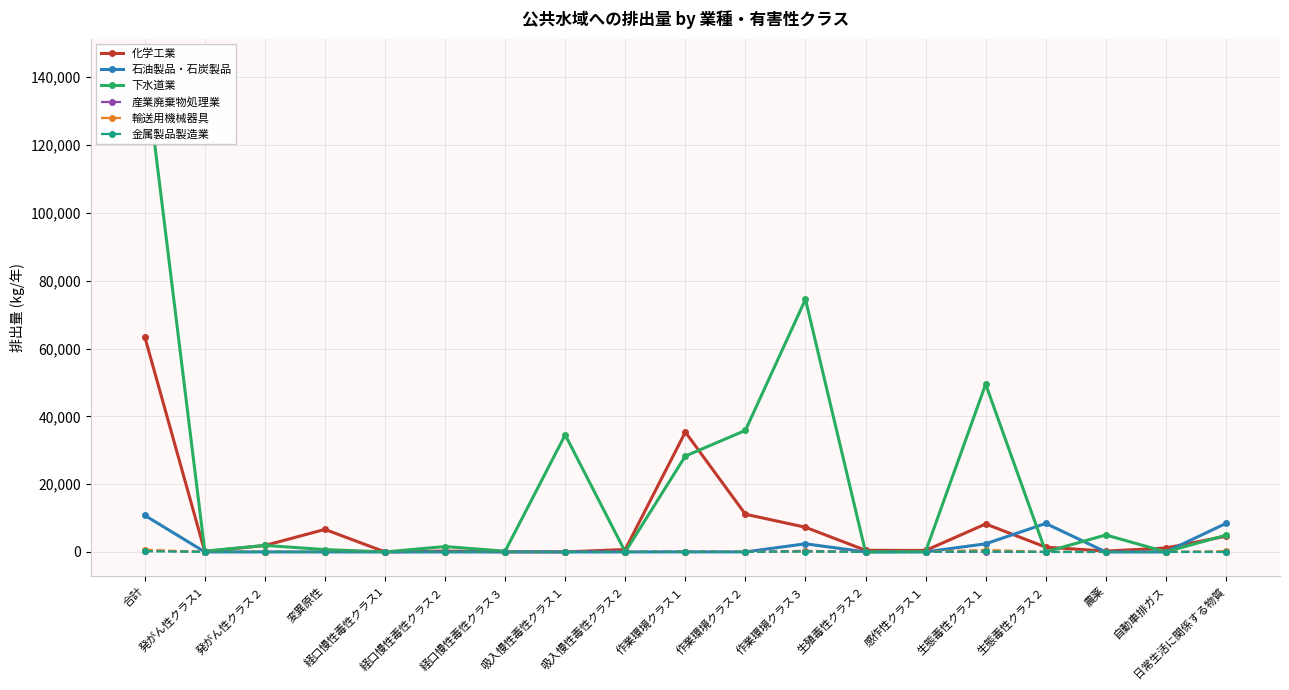

Which category has the highest value in the 下水道業 series?

合計